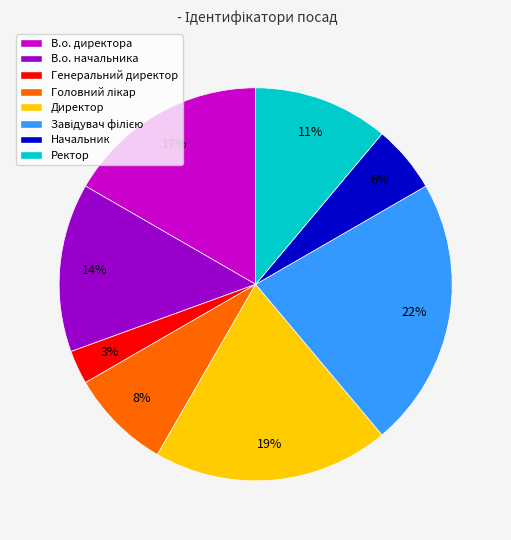

How many slices are in this pie chart?

8